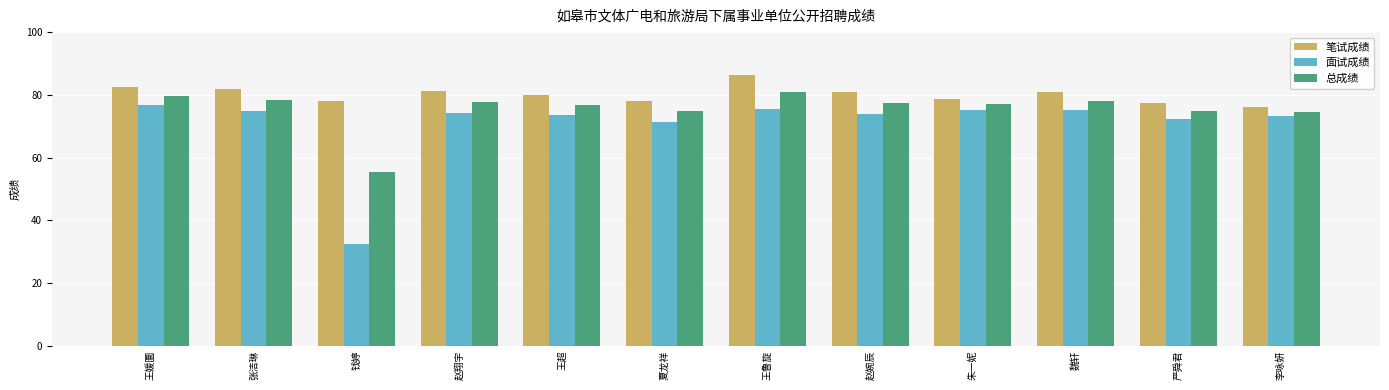

What is the sum of all 面试成绩 values?

848.7